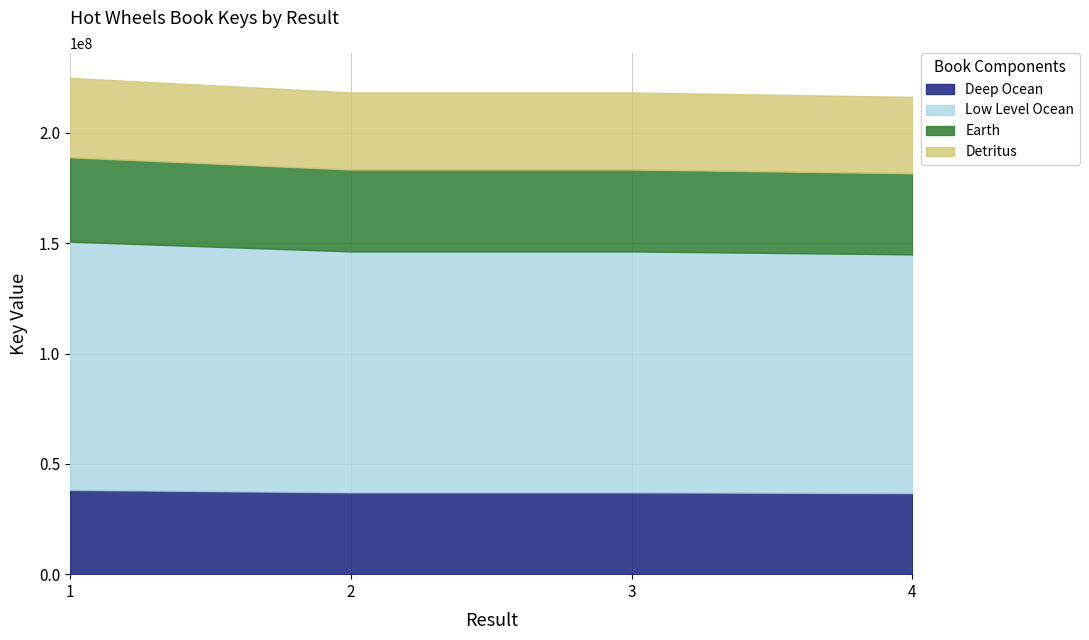

Reading left to right, what are all the values shown in this chart?

1=224965790	2=218355314	3=218355451	4=216354623